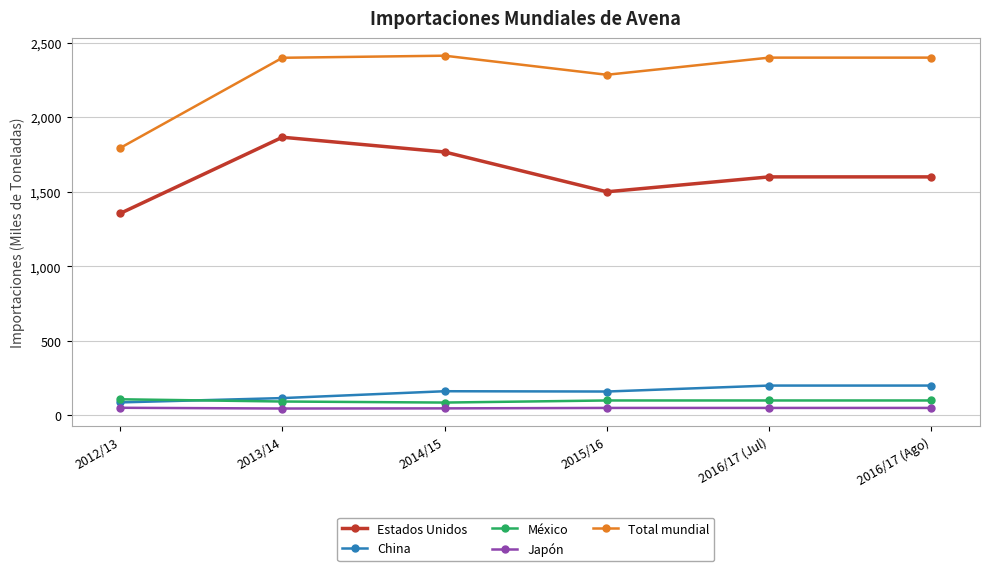

What is the total value across all series at 2013/14?

4520